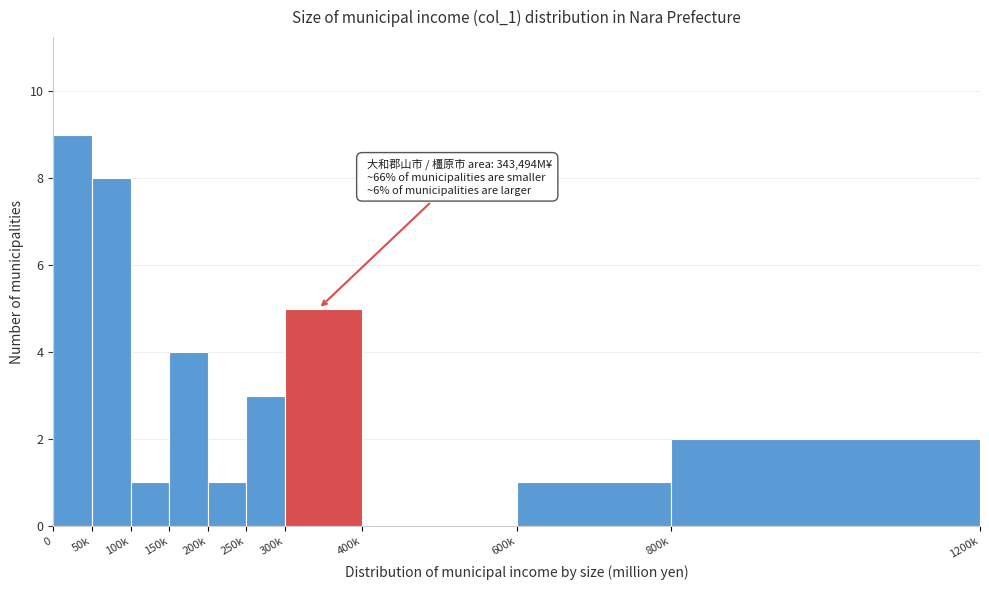

Reading left to right, extract all data points from this chart.

0=9	50k=8	100k=1	150k=4	200k=1	250k=3	300k=5	400k=0	600k=1	800k=2